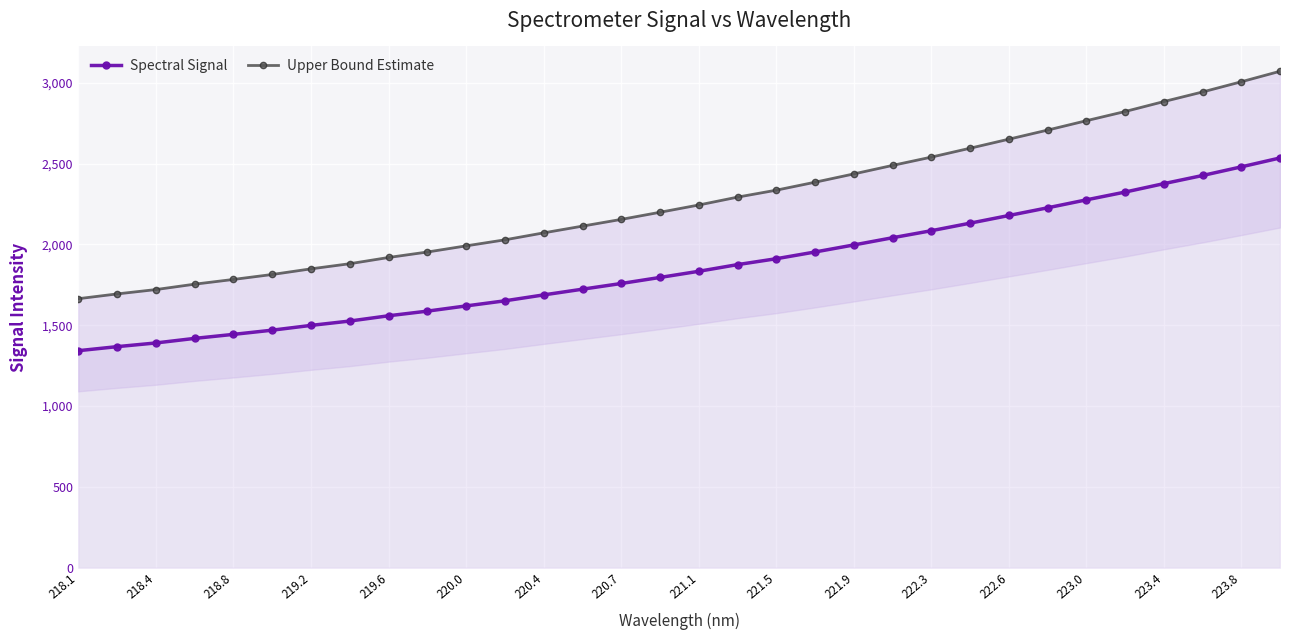

Is it true that Spectral Signal equals 2178.8 at 222.6?

True